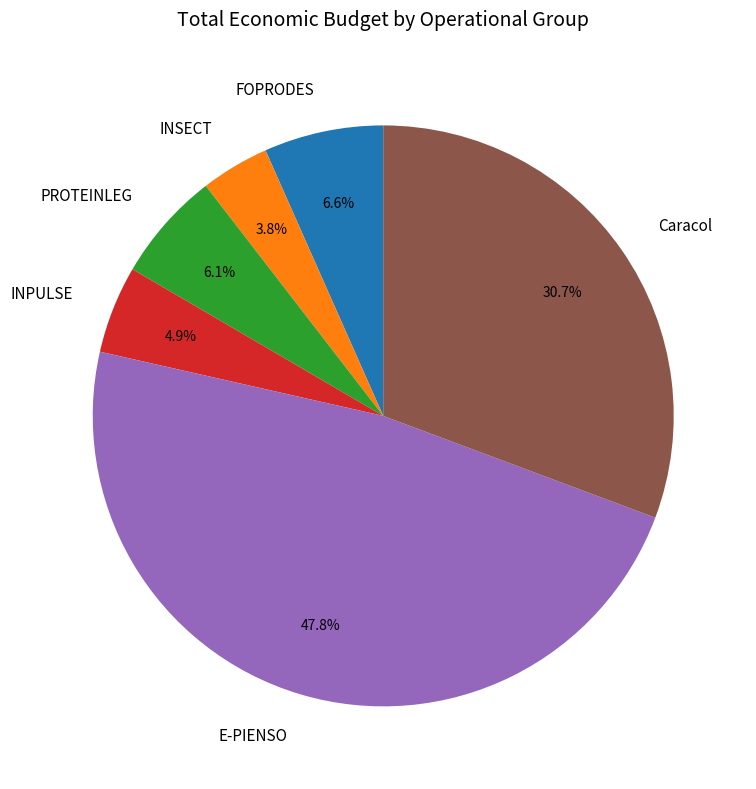

What is the smallest slice in the pie chart?

INSECT